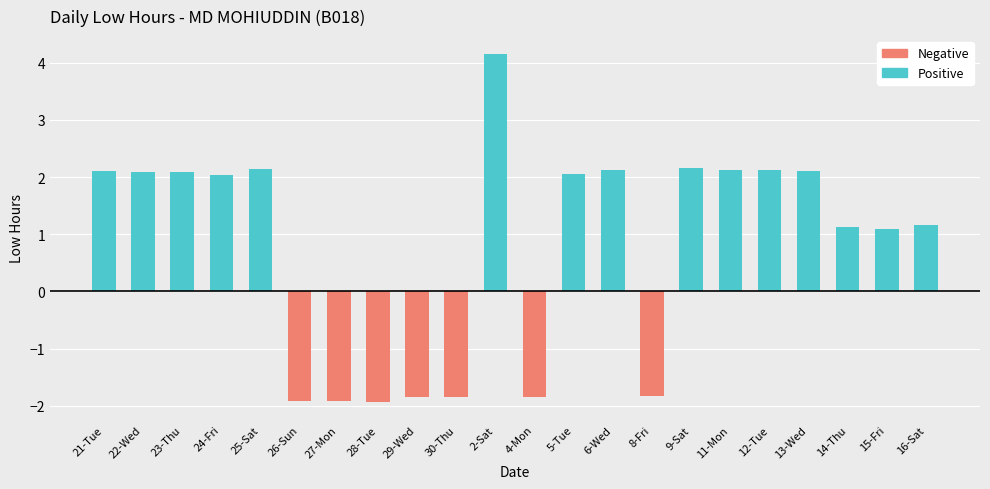

What is the label of the 2nd bar from the left?

22-Wed